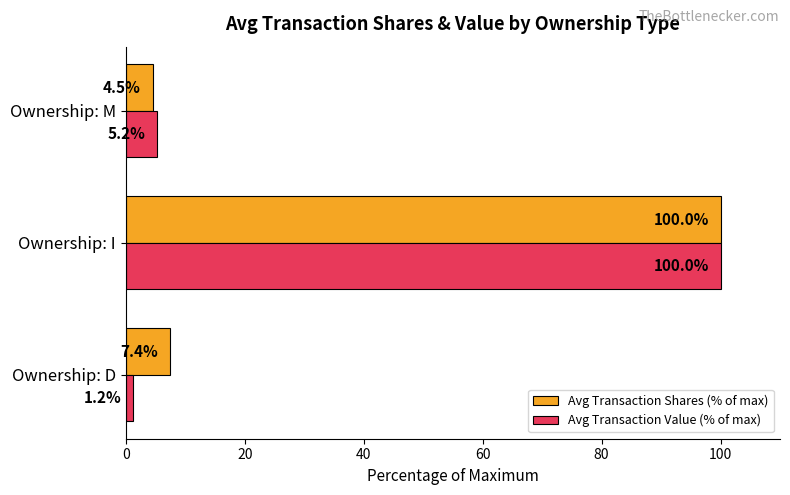

What is the difference between the highest and lowest values at Ownership: D?

6.2